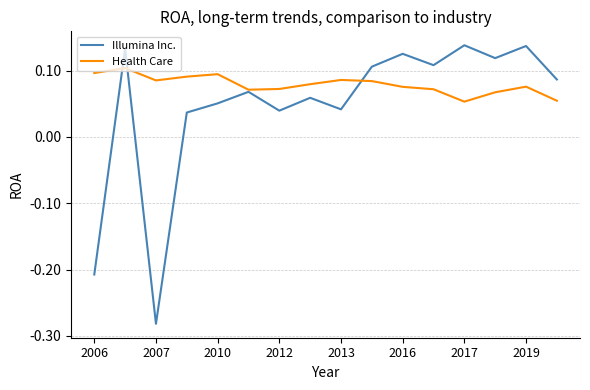

How many values in Illumina Inc. are below zero?

2